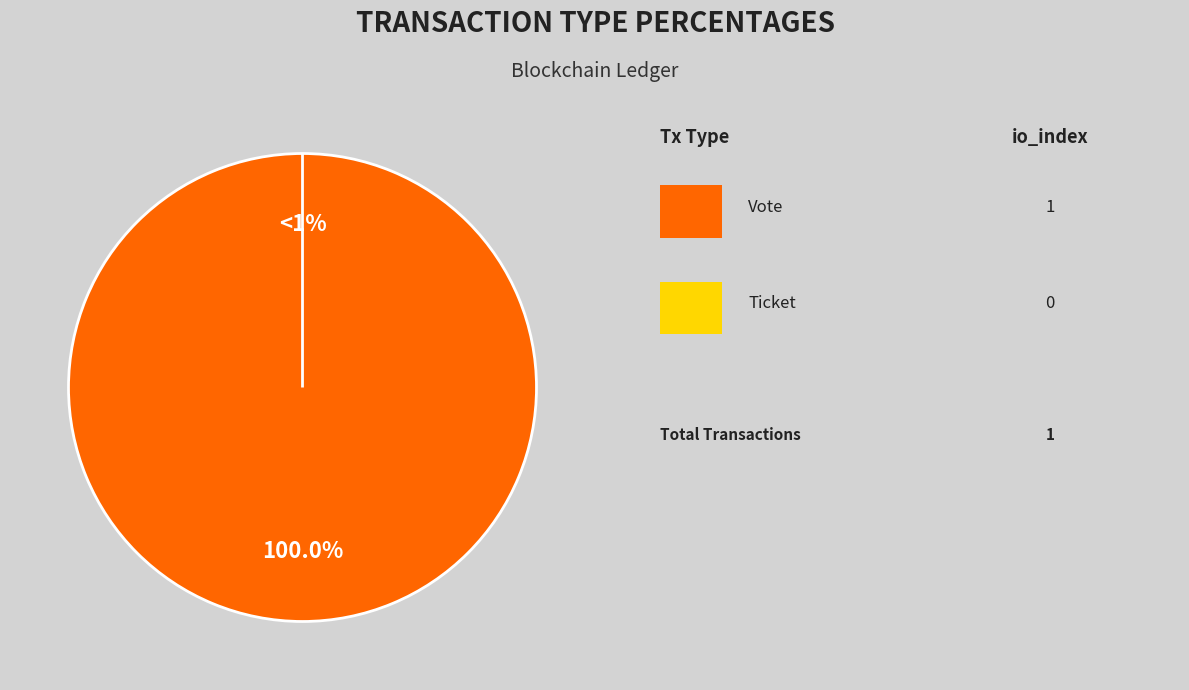

Which slice is the largest?

Vote